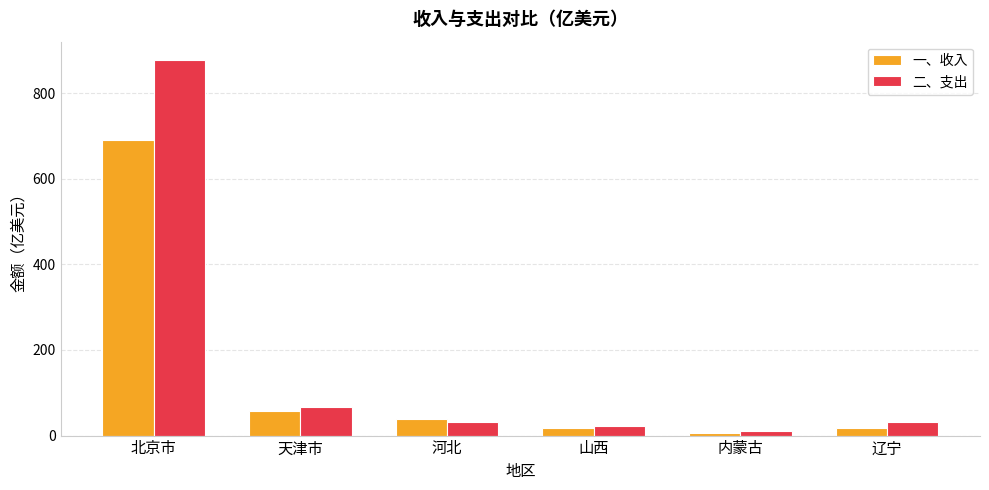

What is the maximum value for 一、收入?

690.6